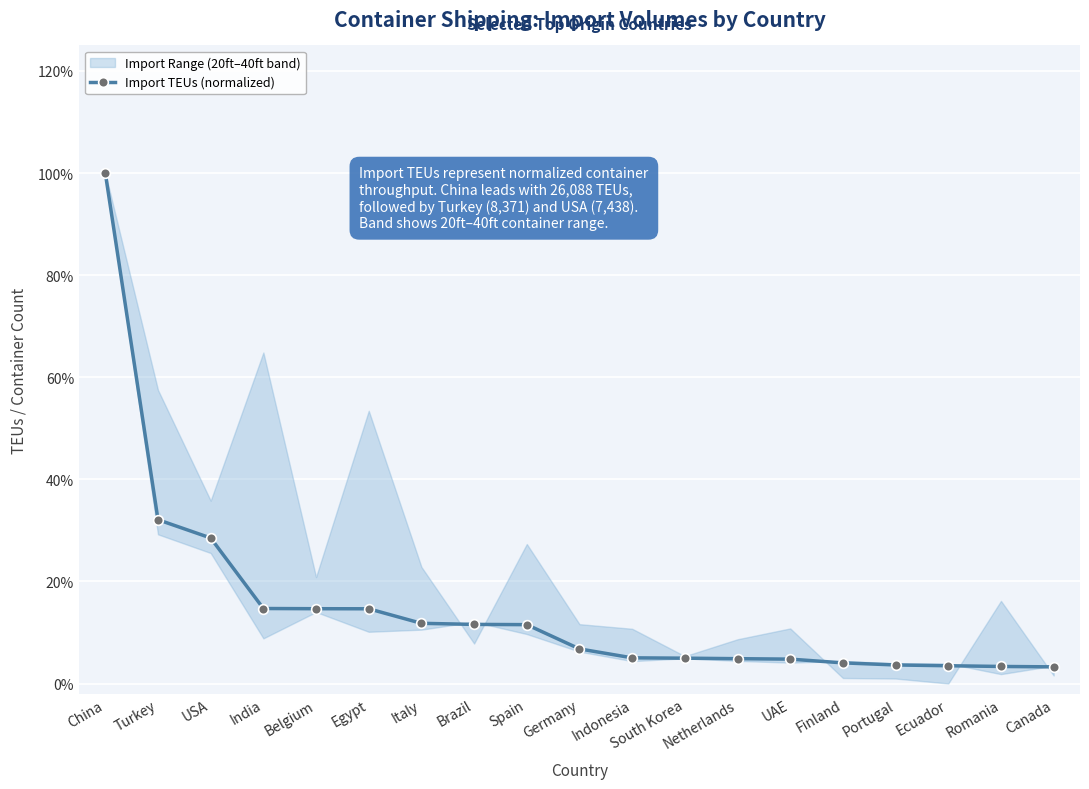

Reading right to left, what are all the values shown in this chart?

Canada=0.0	Romania=0.0	Ecuador=0.0	Portugal=0.0	Finland=0.0	UAE=0.0	Netherlands=0.0	South Korea=0.0	Indonesia=0.1	Germany=0.1	Spain=0.1	Brazil=0.1	Italy=0.1	Egypt=0.1	Belgium=0.1	India=0.1	USA=0.3	Turkey=0.3	China=1.0